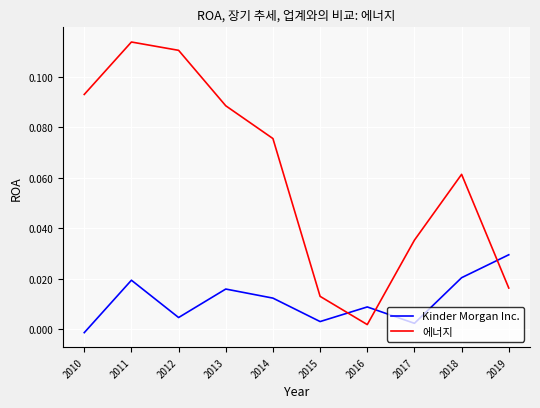

At how many categories does at least one series exceed 0?

10